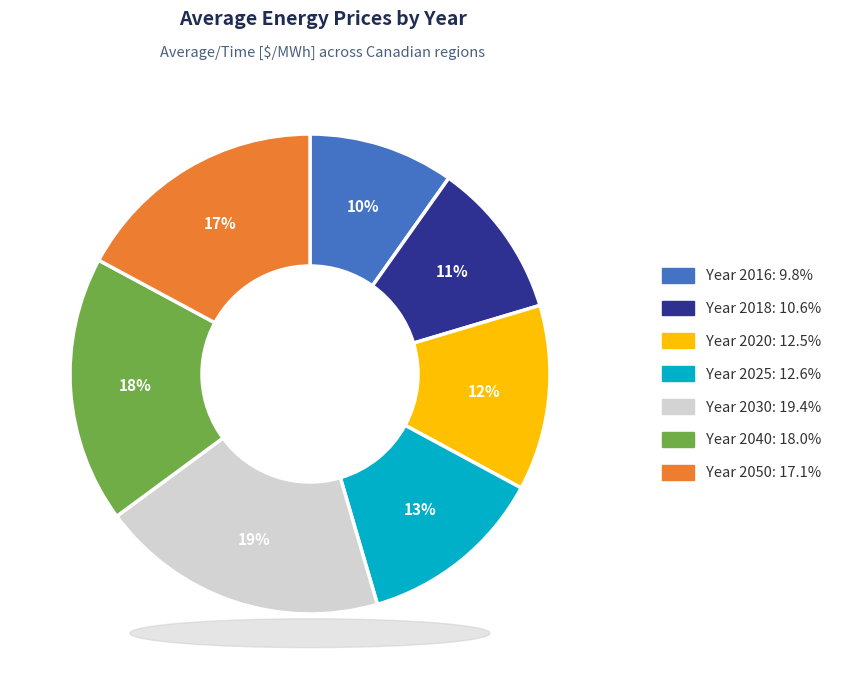

Does any single category account for the majority?

No